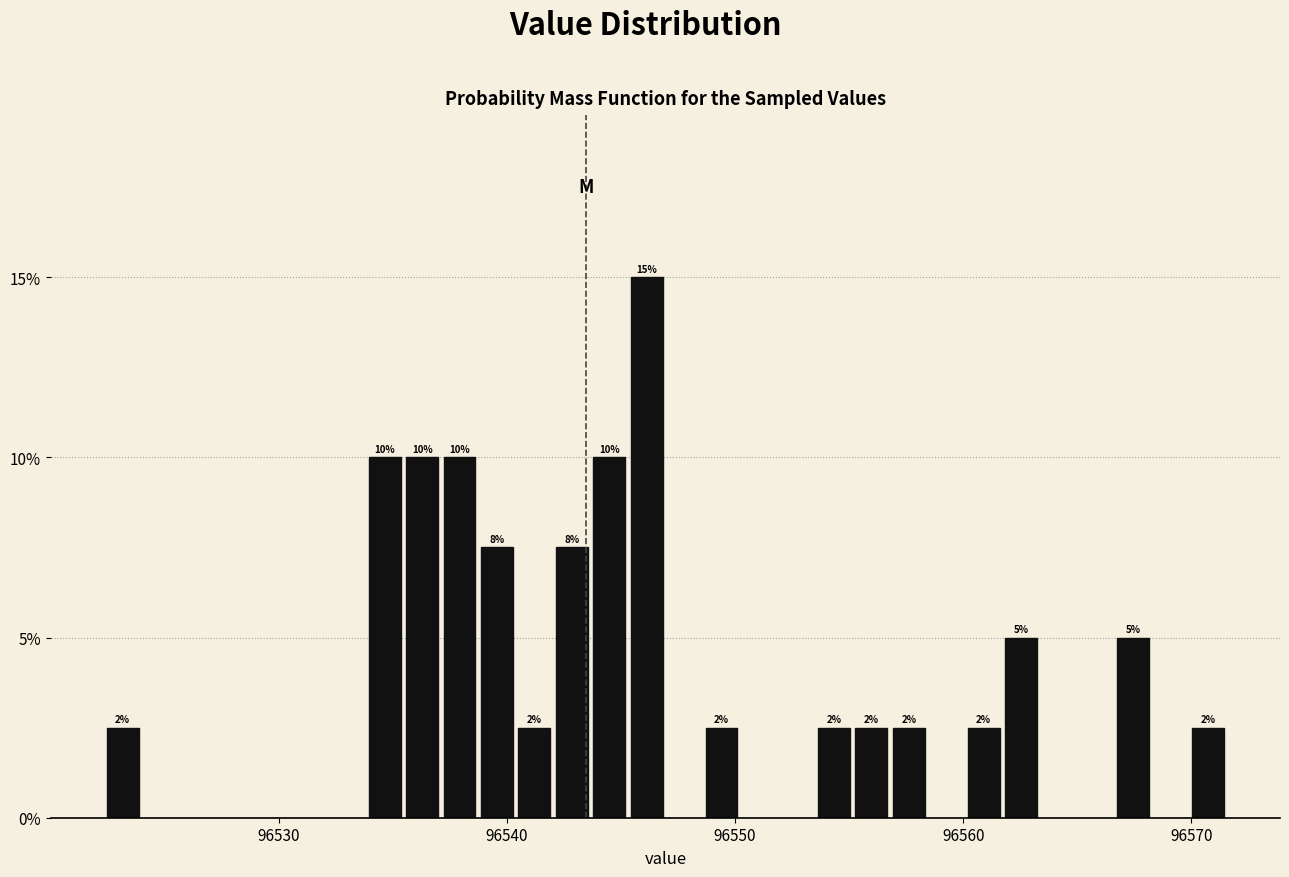

Read against the x-axis, roughly where is the centre of the tallest bar?

96546